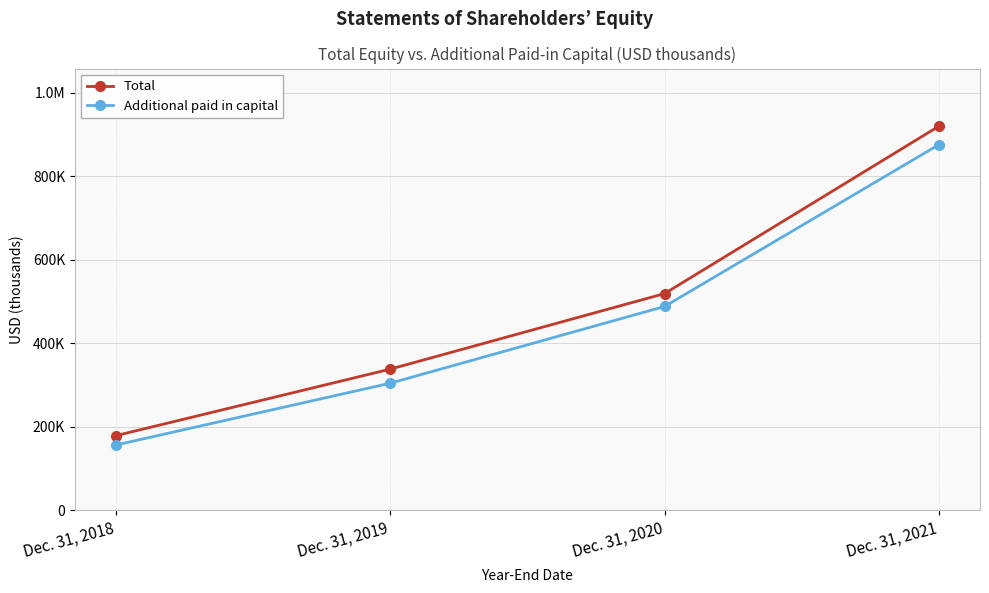

What are all the series names shown in the legend?

Total, Additional paid in capital